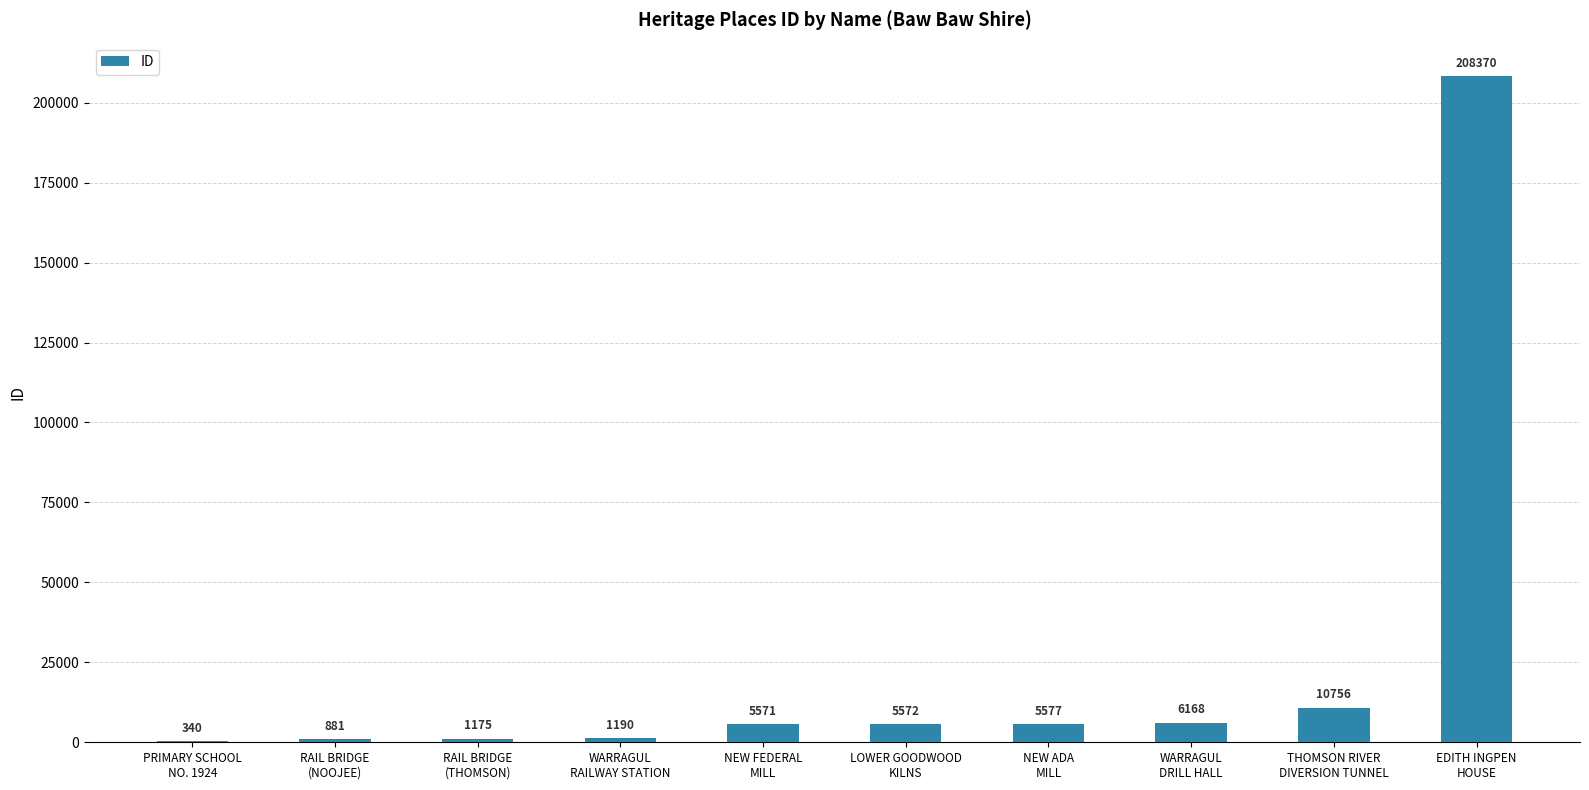

The value at EDITH INGPEN
HOUSE is 342518. True or false?

False